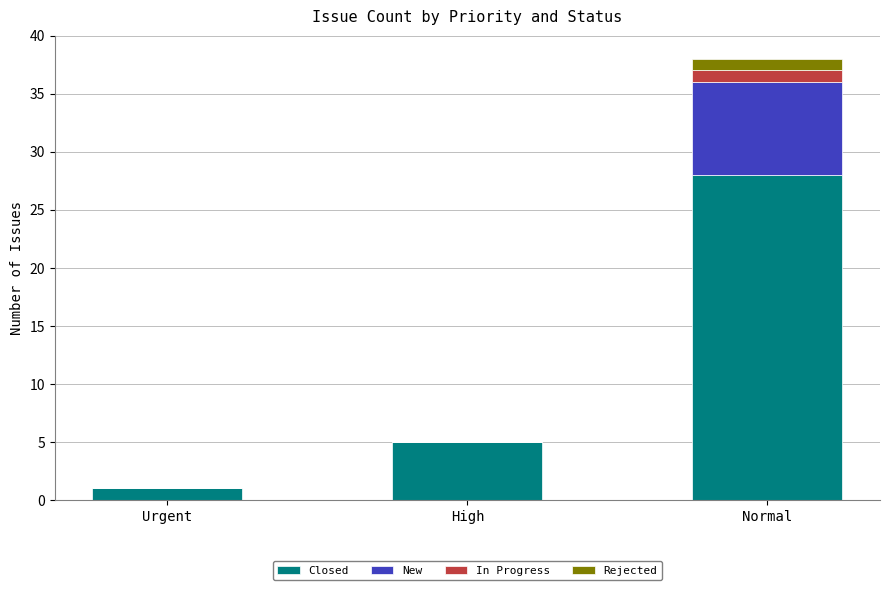

The Closed series shows 2 at High. True or false?

False